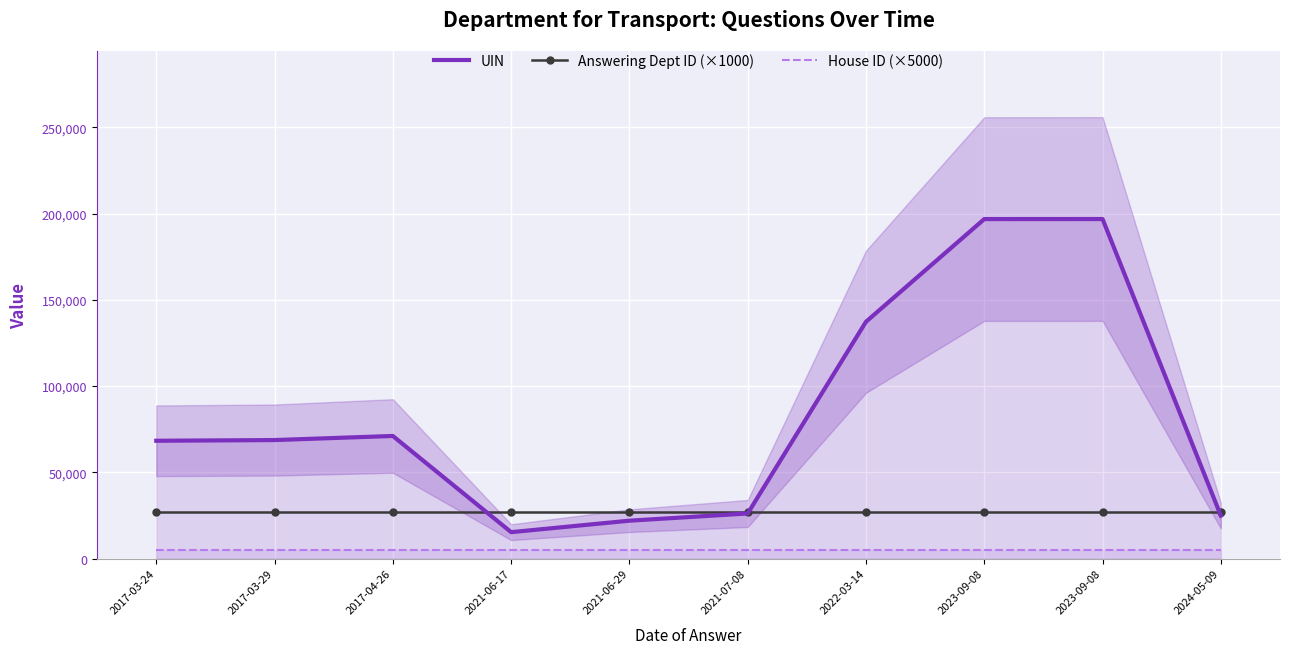

True or false: UIN and House ID (×5000) intersect in this chart.

False